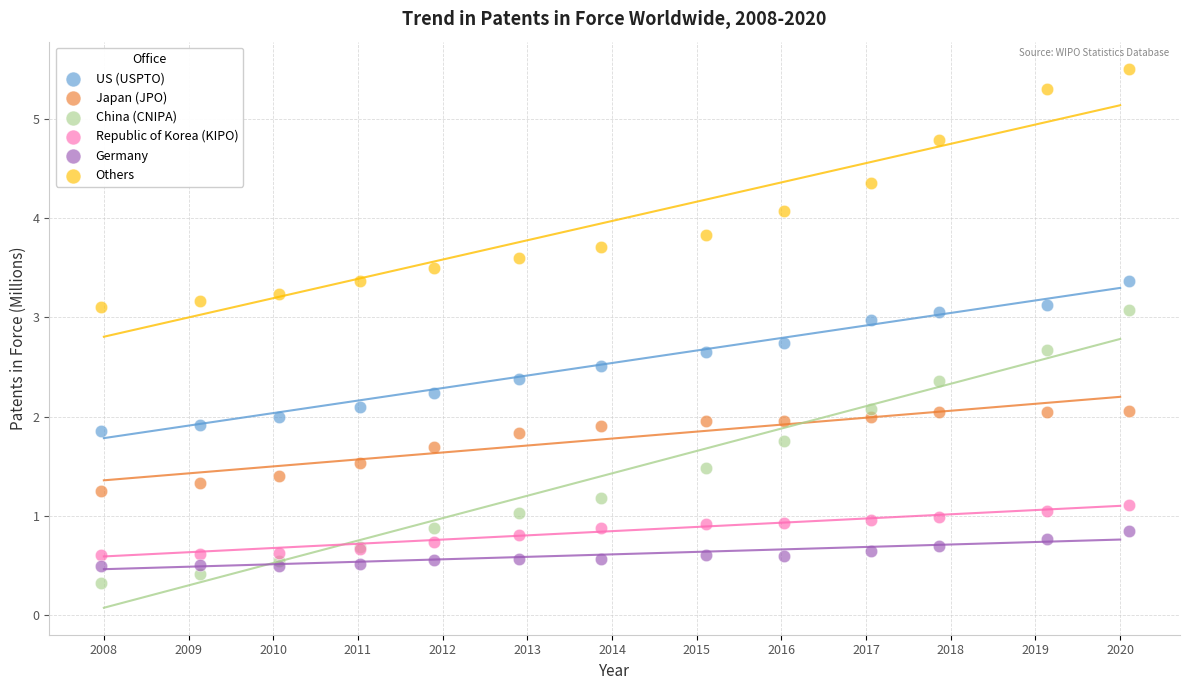

Which series has the largest Y range (max minus min)?

China (CNIPA)